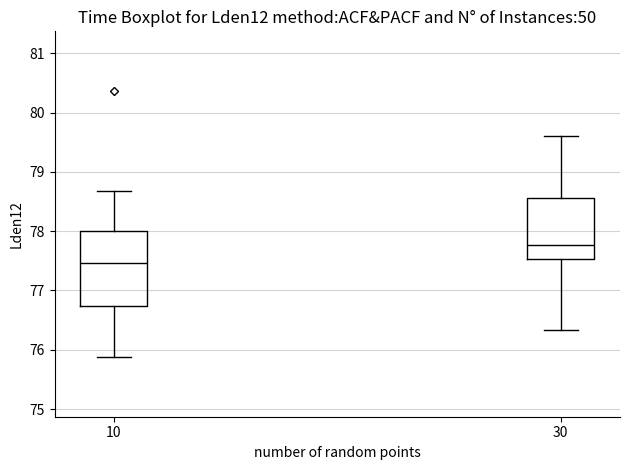

Comparing the boxes themselves (not the whiskers), which one is the tallest?

10